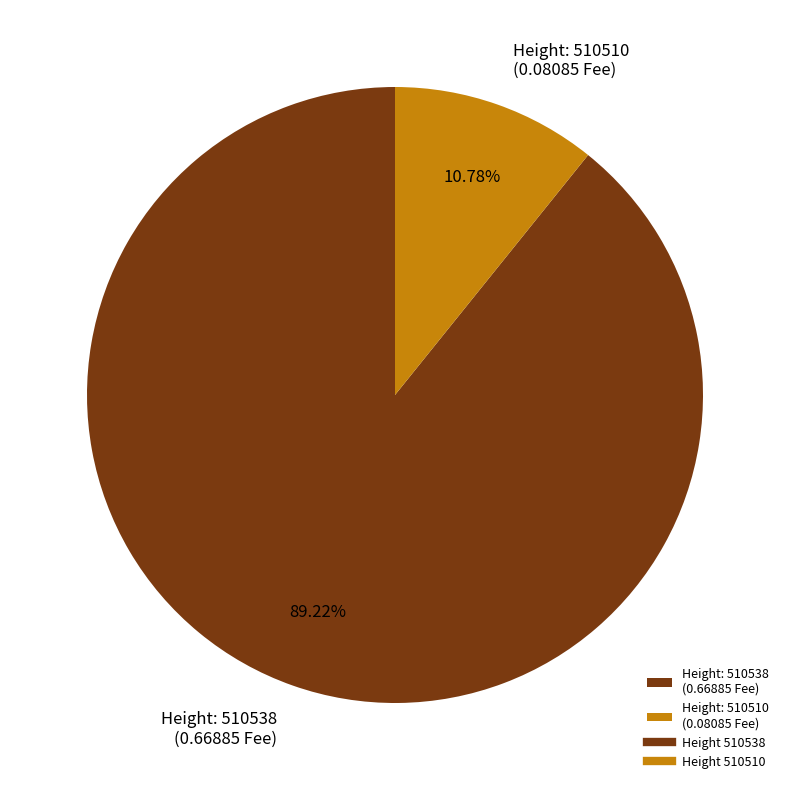

Which category has the smallest portion of the pie?

Height: 510510 (0.08085 Fee)